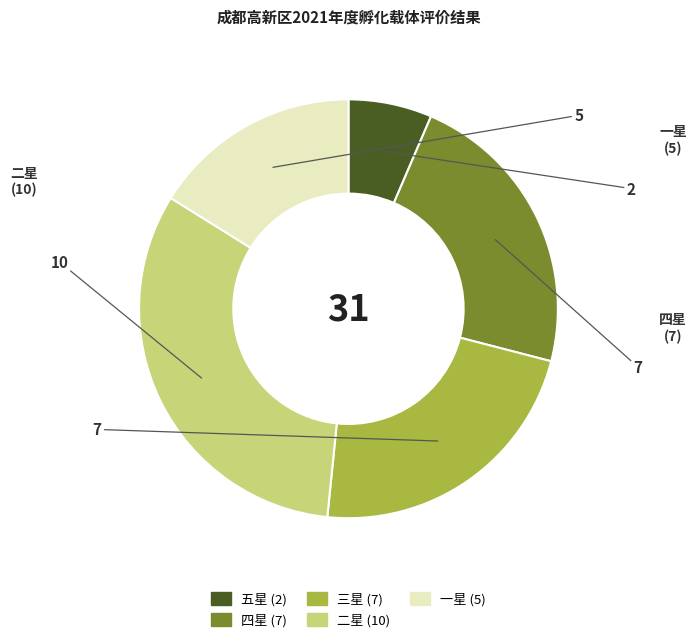

The 三星 slice represents 31% of the pie. True or false?

False